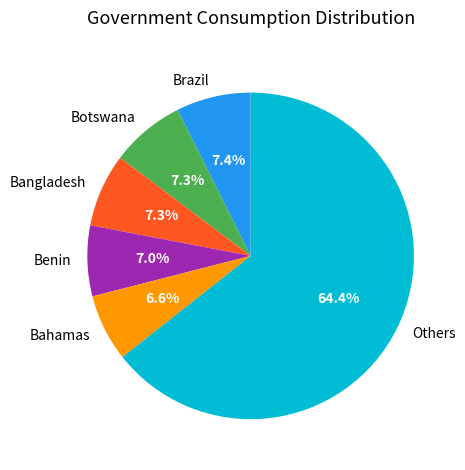

What is the largest slice in the pie chart?

Others